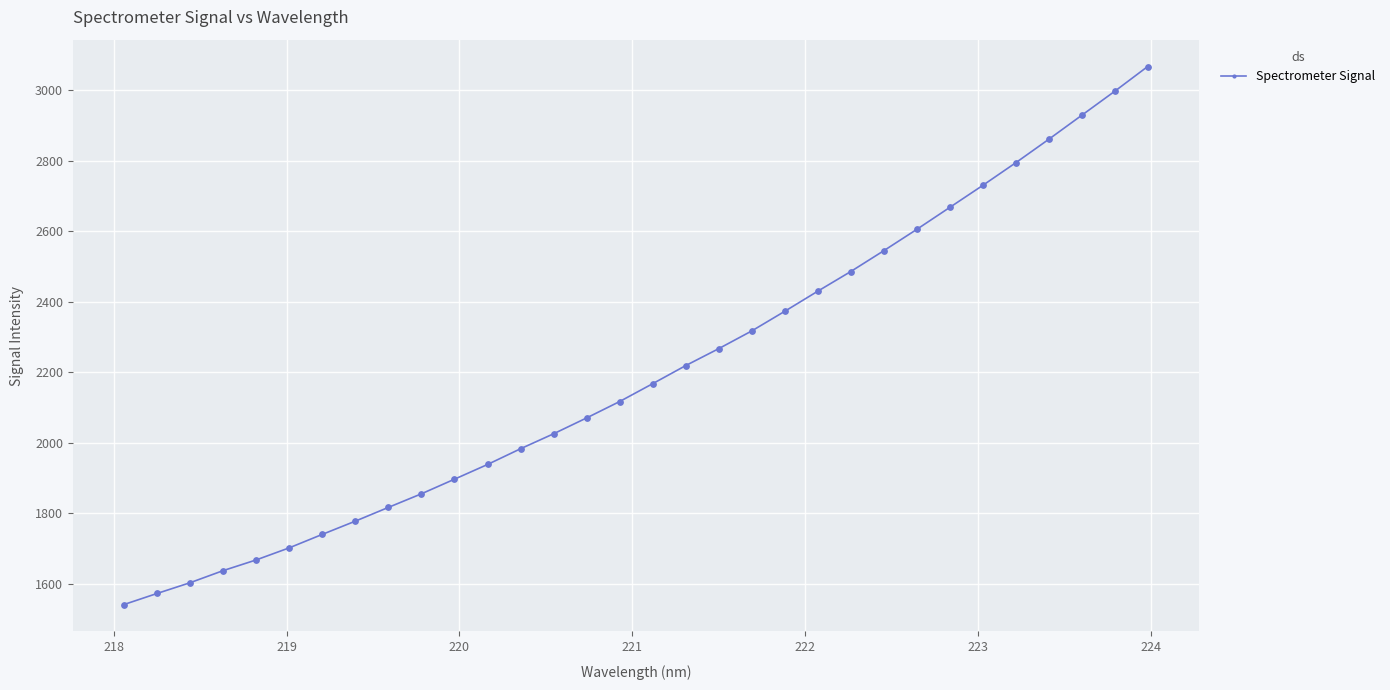

What is the value of the 23rd point from the left?

2485.5